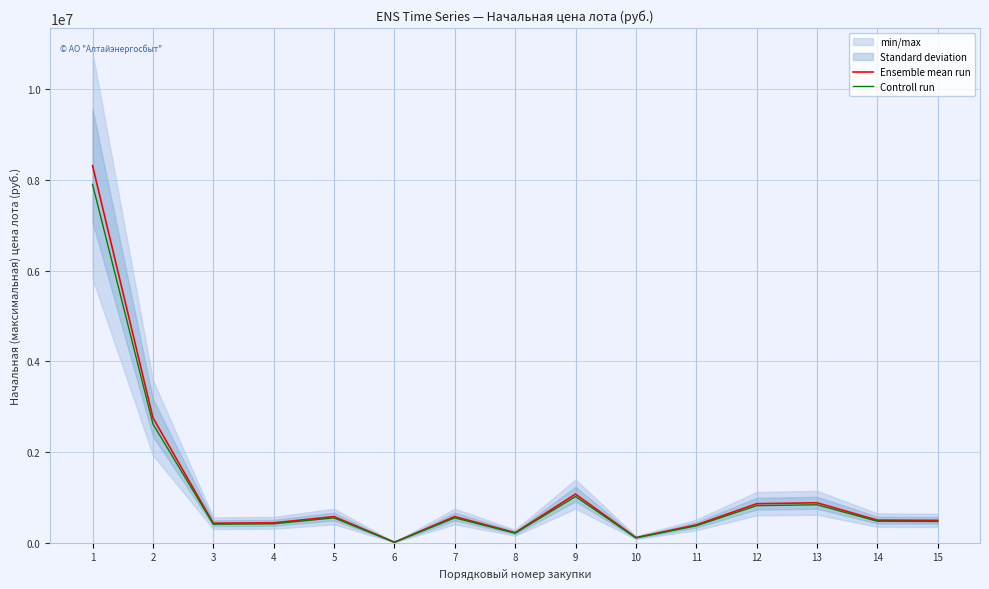

Where does the Controll run series first go above 472496?

1